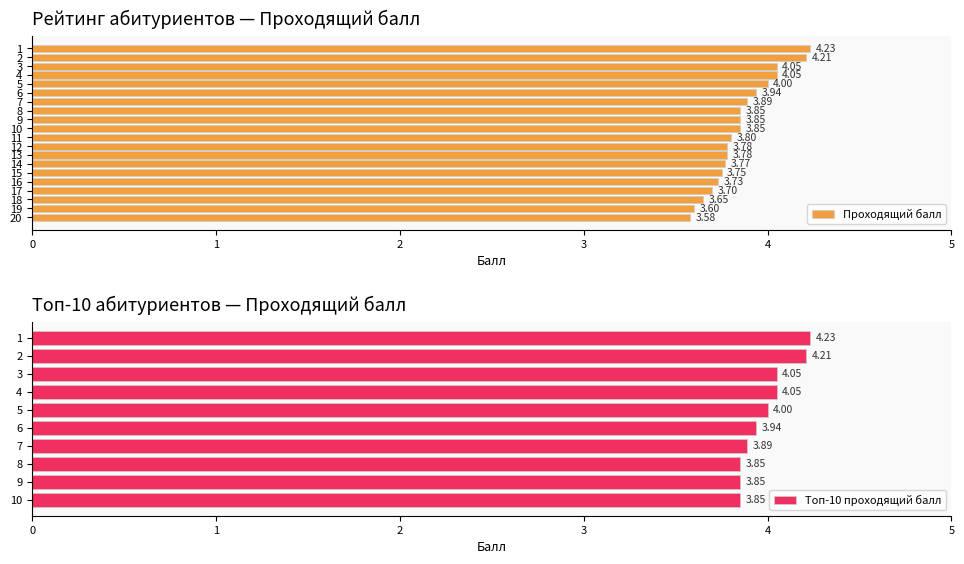

Which category has the lowest value across all series?

20